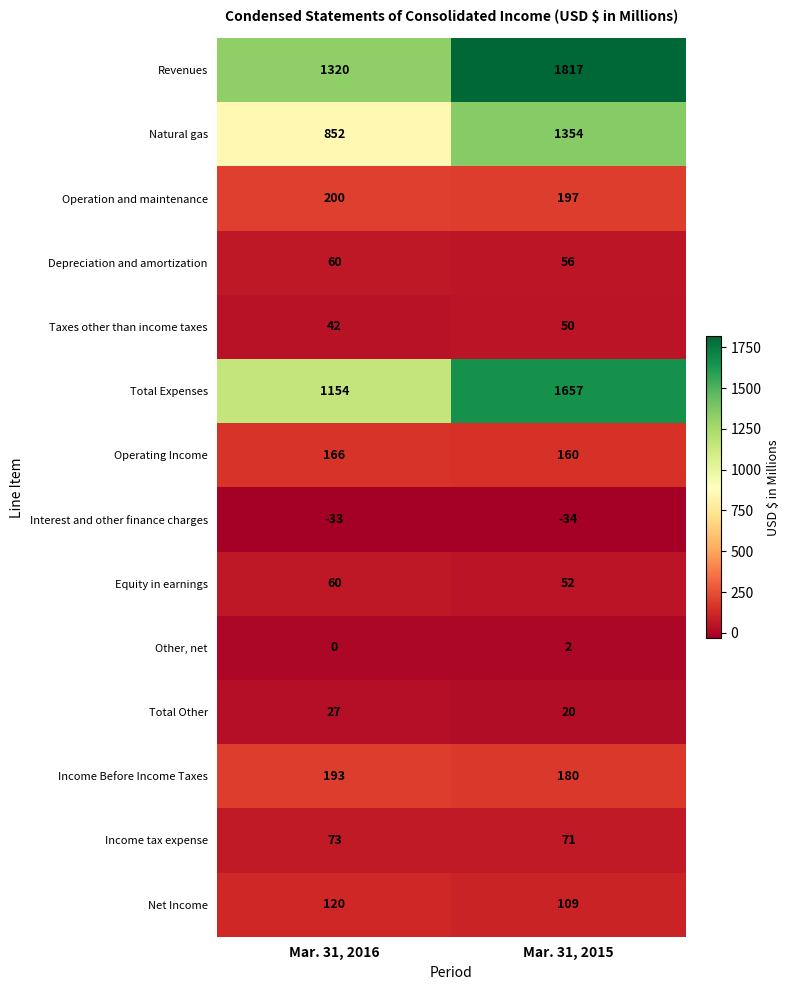

Reading left to right, transcribe all the data shown in this chart.

Revenues: Mar. 31, 2016=1320	Mar. 31, 2015=1817
Natural gas: Mar. 31, 2016=852	Mar. 31, 2015=1354
Operation and maintenance: Mar. 31, 2016=200	Mar. 31, 2015=197
Depreciation and amortization: Mar. 31, 2016=60	Mar. 31, 2015=56
Taxes other than income taxes: Mar. 31, 2016=42	Mar. 31, 2015=50
Total Expenses: Mar. 31, 2016=1154	Mar. 31, 2015=1657
Operating Income: Mar. 31, 2016=166	Mar. 31, 2015=160
Interest and other finance charges: Mar. 31, 2016=-33	Mar. 31, 2015=-34
Equity in earnings: Mar. 31, 2016=60	Mar. 31, 2015=52
Other, net: Mar. 31, 2016=0	Mar. 31, 2015=2
Total Other: Mar. 31, 2016=27	Mar. 31, 2015=20
Income Before Income Taxes: Mar. 31, 2016=193	Mar. 31, 2015=180
Income tax expense: Mar. 31, 2016=73	Mar. 31, 2015=71
Net Income: Mar. 31, 2016=120	Mar. 31, 2015=109